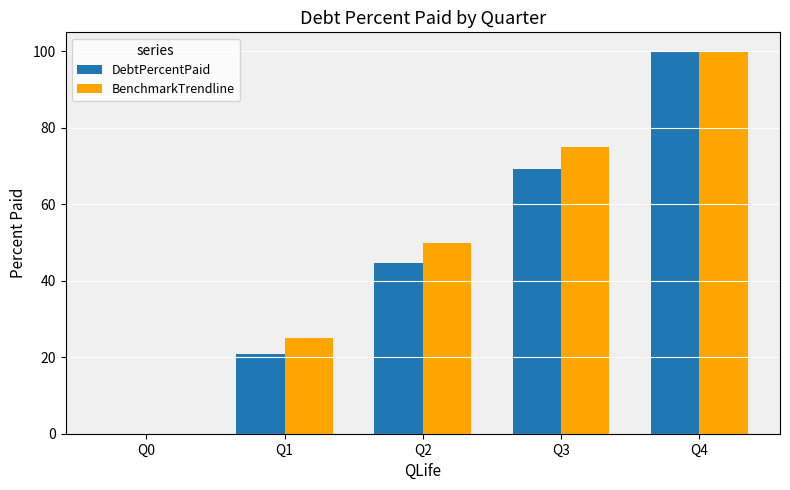

Reading left to right, extract all data points from this chart.

DebtPercentPaid: 0.0	20.8	44.7	69.2	100.0
BenchmarkTrendline: 0.0	25.0	50.0	75.0	100.0